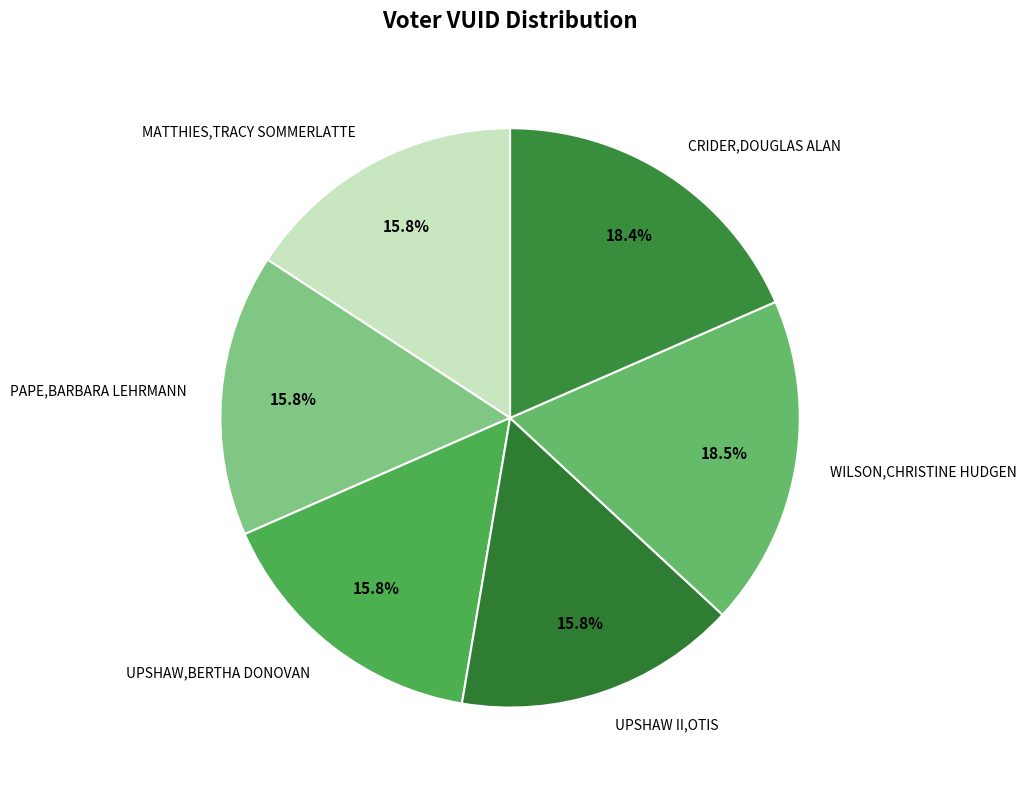

Does WILSON,CHRISTINE HUDGEN represent more than half of the total?

No